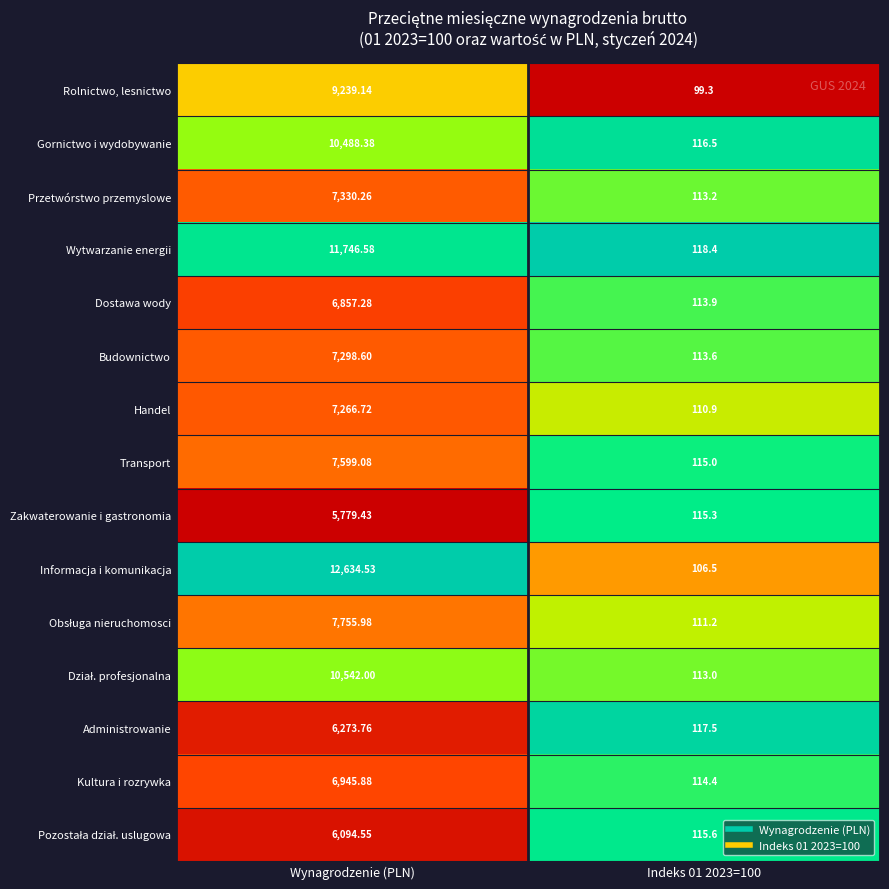

How many distinct data groups are displayed?

15